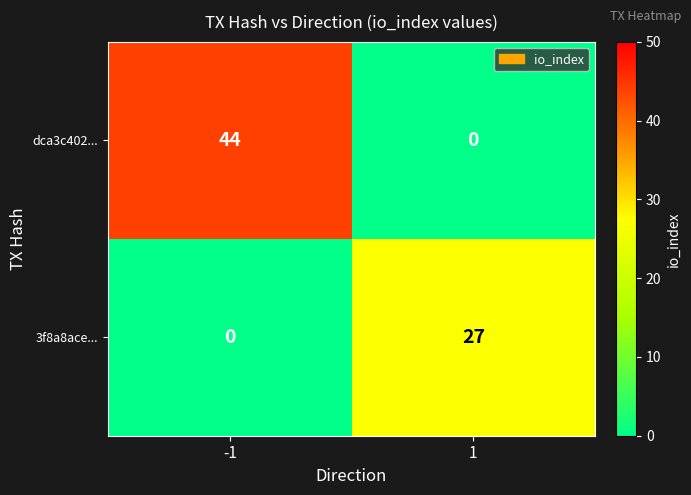

What is the maximum value shown in the chart?

44